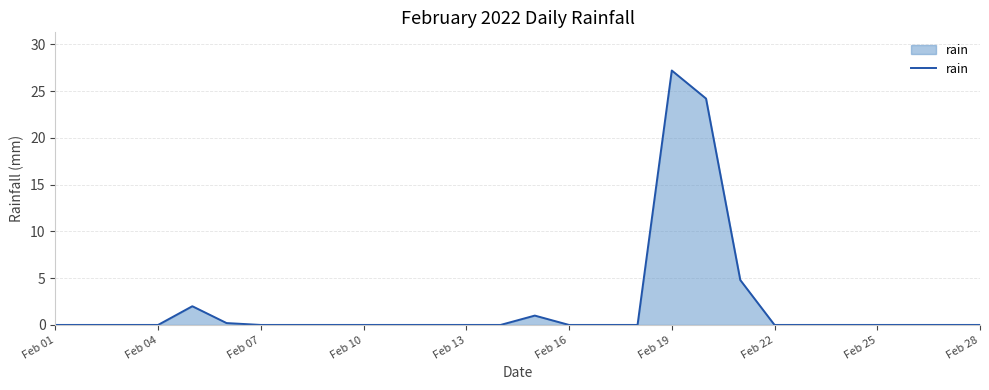

How many distinct data groups are displayed?

1